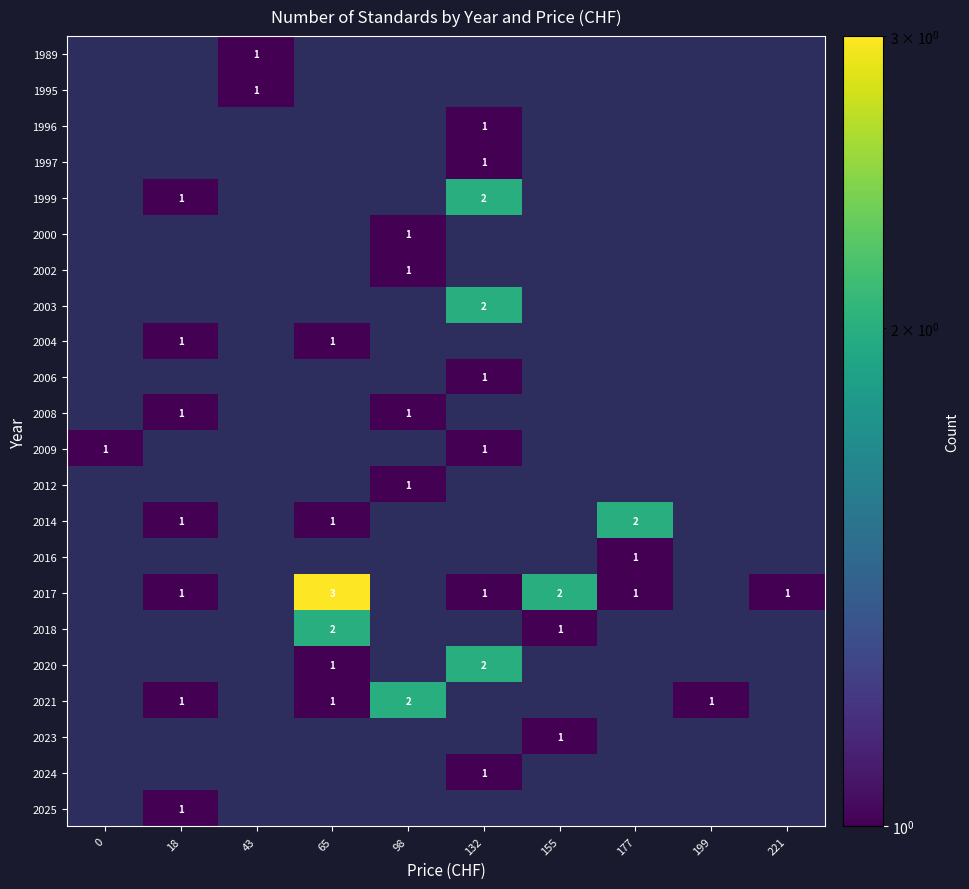

What is the total value across all series at 18?

7